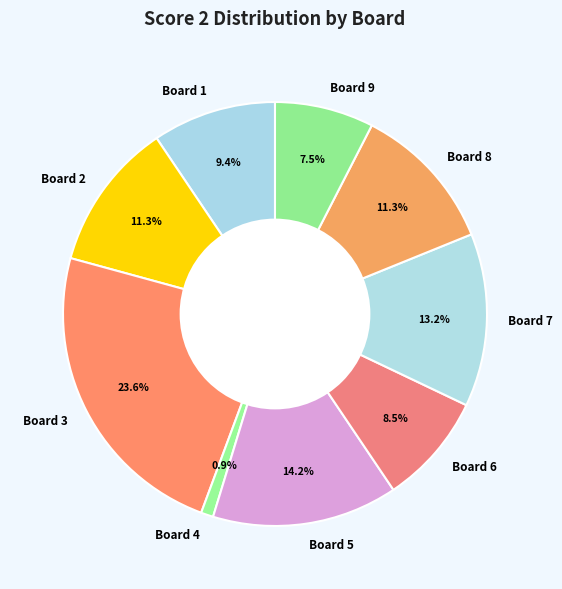

How many segments does this pie chart have?

9